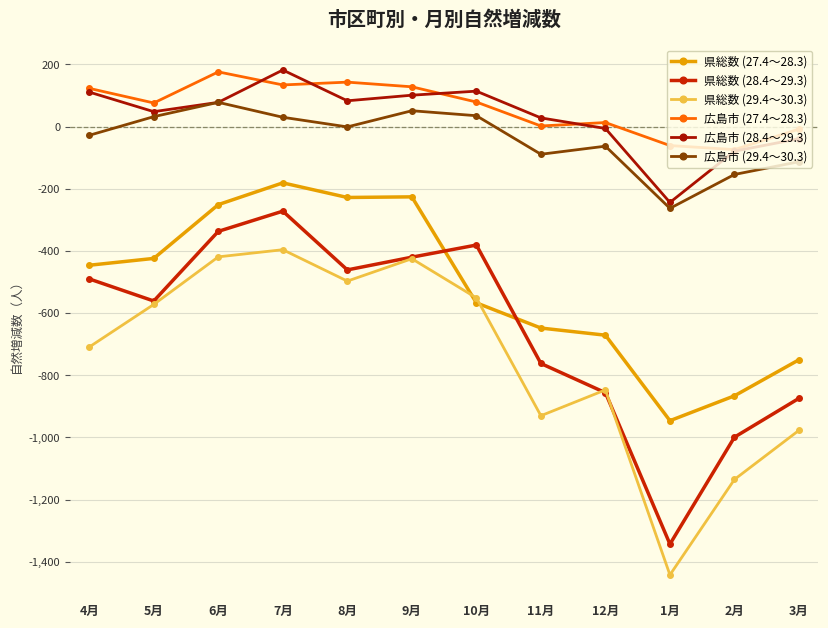

Is this an area chart (filled region under the line)?

No